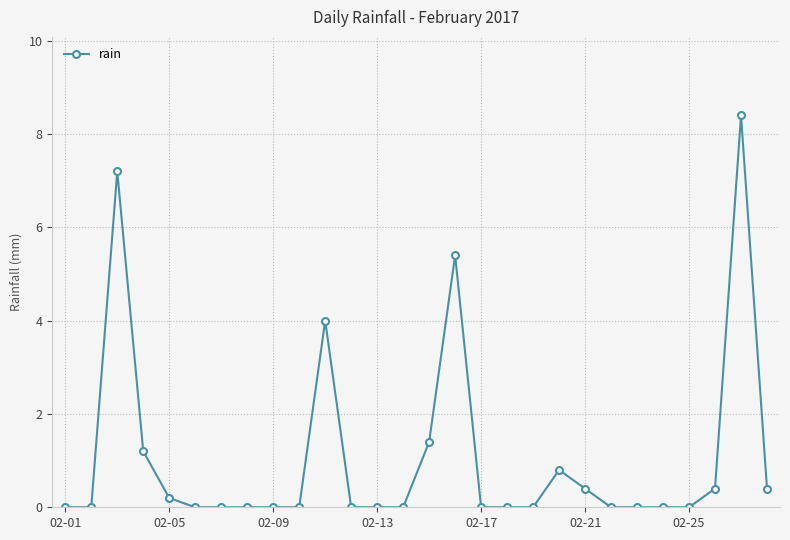

What is the value of the 11th point from the left?

4.0